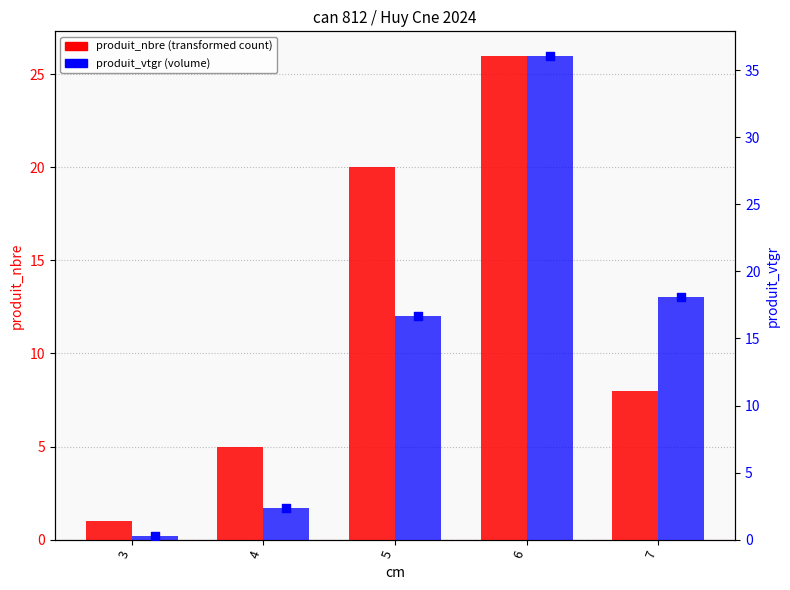

What is the total value across all series at 3?

1.3